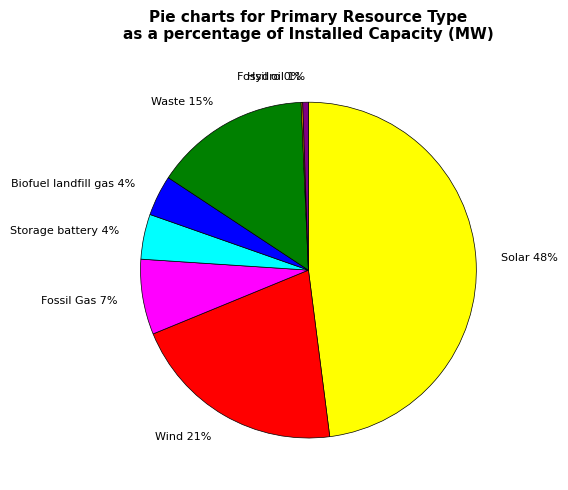

What is the ratio of the value at Fossil Gas to the value at Wind?

0.3